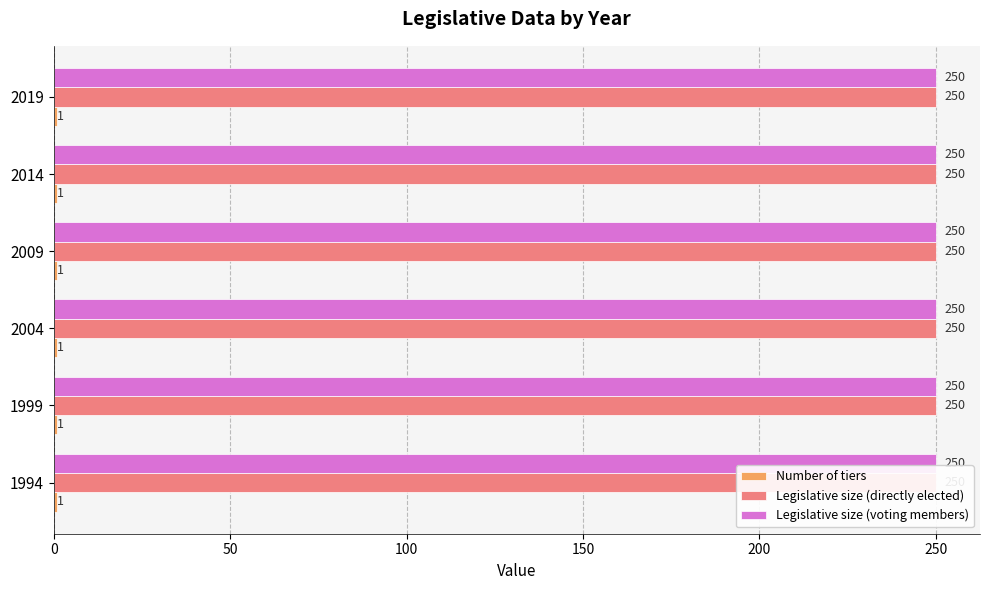

What is the minimum value for Legislative size (voting members)?

250